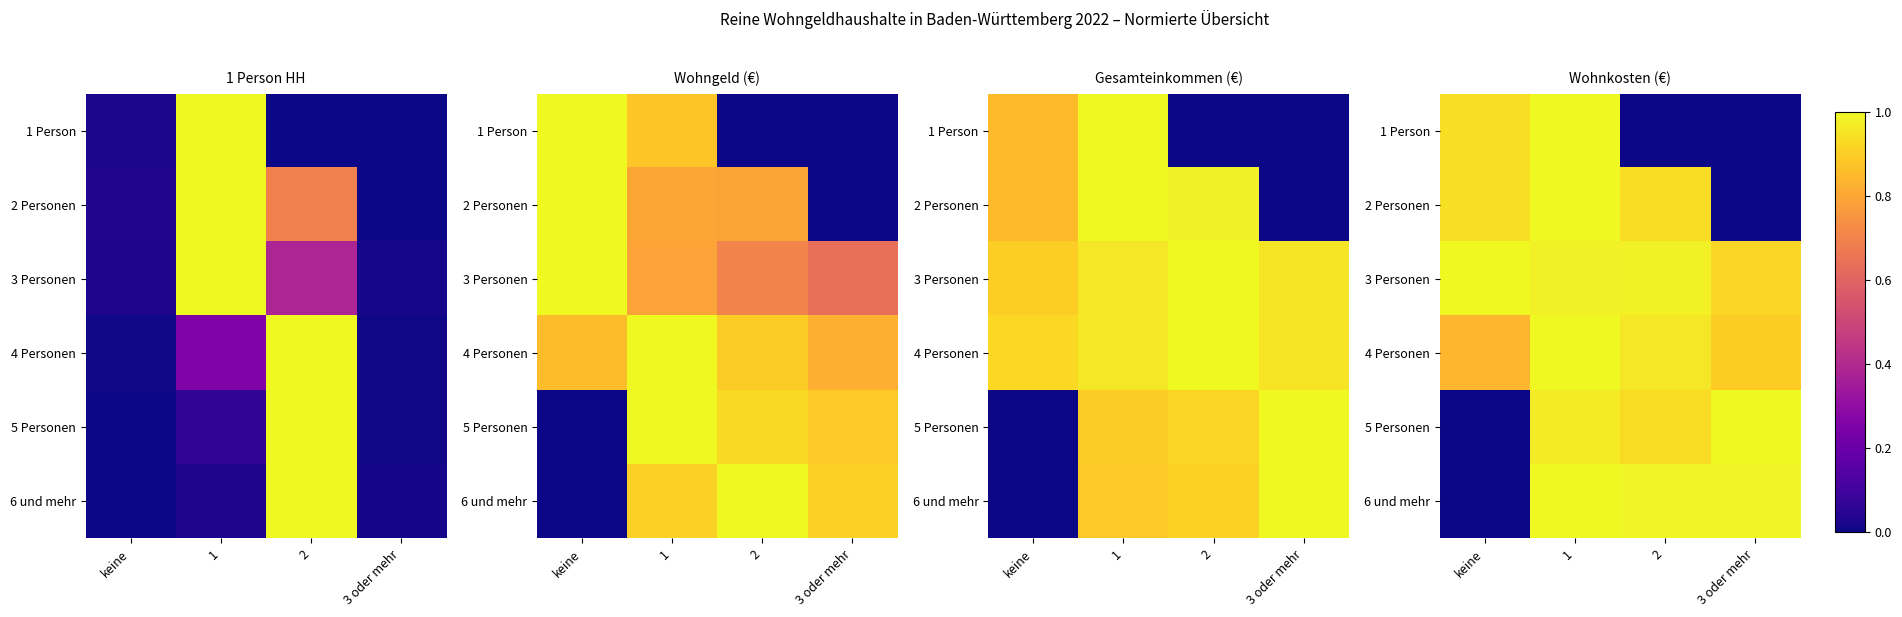

At which category does the chart reach its minimum across all series?

2